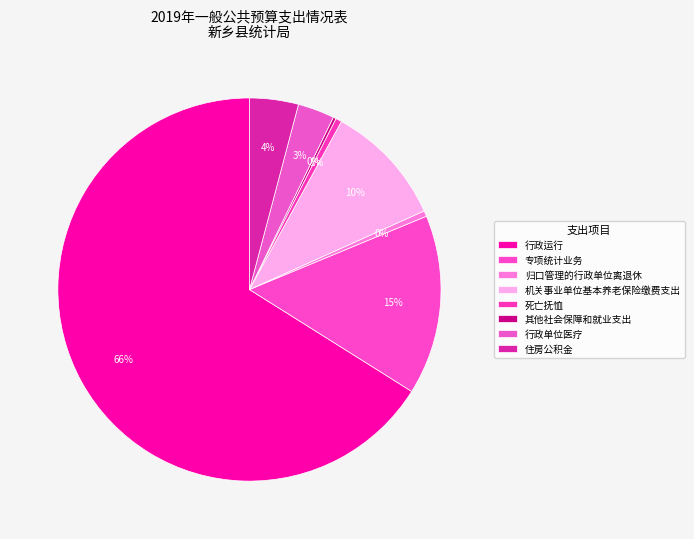

What is the majority slice?

行政运行